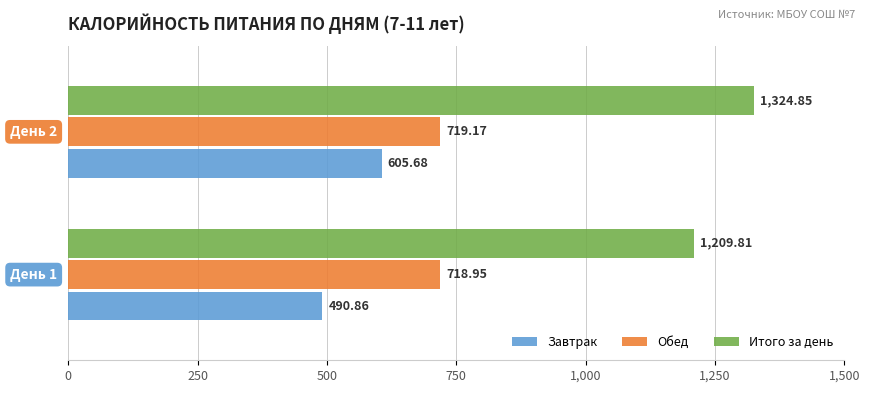

What is the average value of the Обед series?

719.1